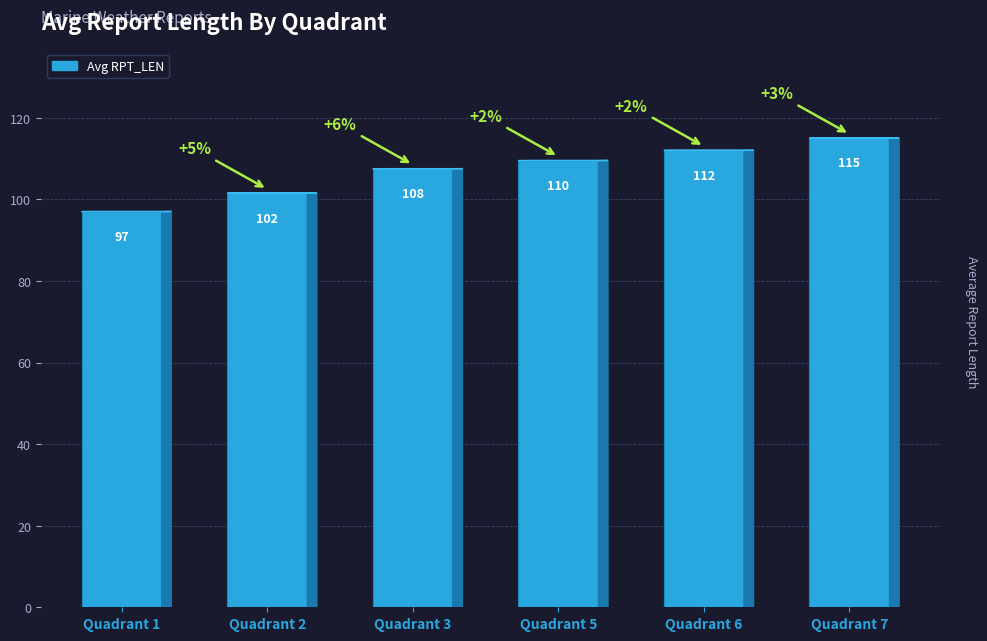

Which category has the highest value across all series?

Quadrant 7